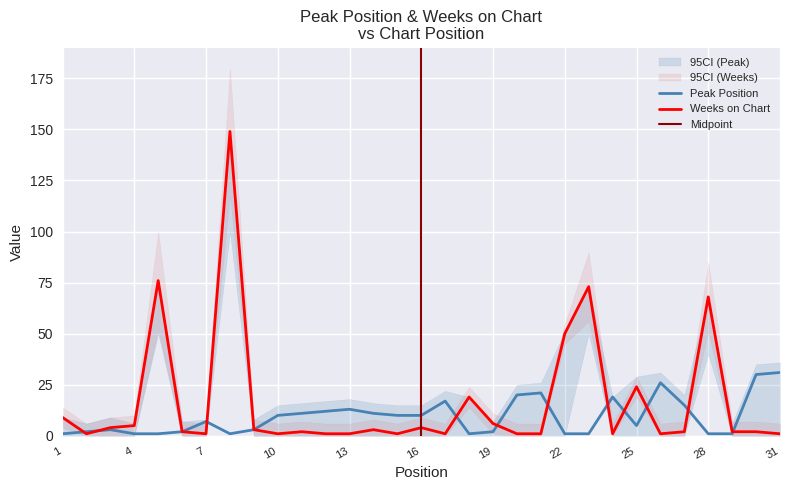

What is the approximate value of Weeks on Chart at 25, to the nearest 5?

25